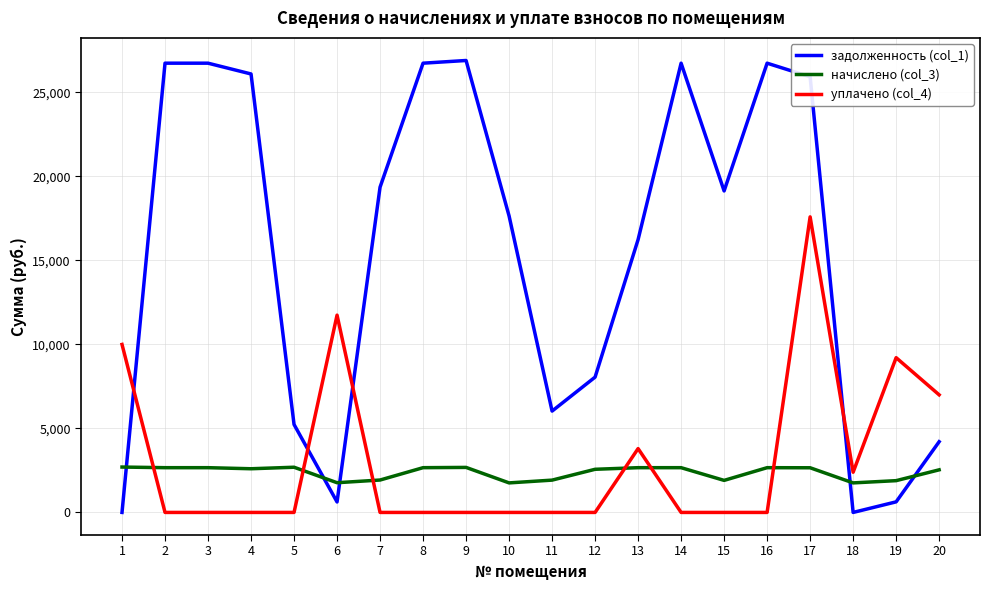

True or false: начислено (col_3) has more than 2 points higher than both neighbors.

True